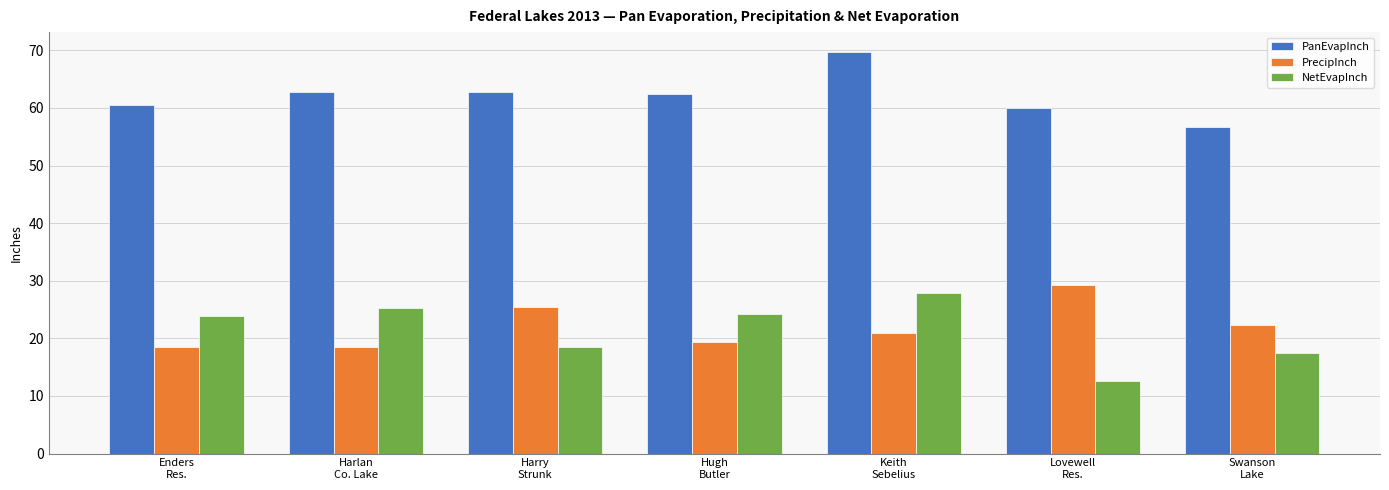

What is the sum of the NetEvapInch values at Harlan
Co. Lake and Lovewell
Res.?

38.0